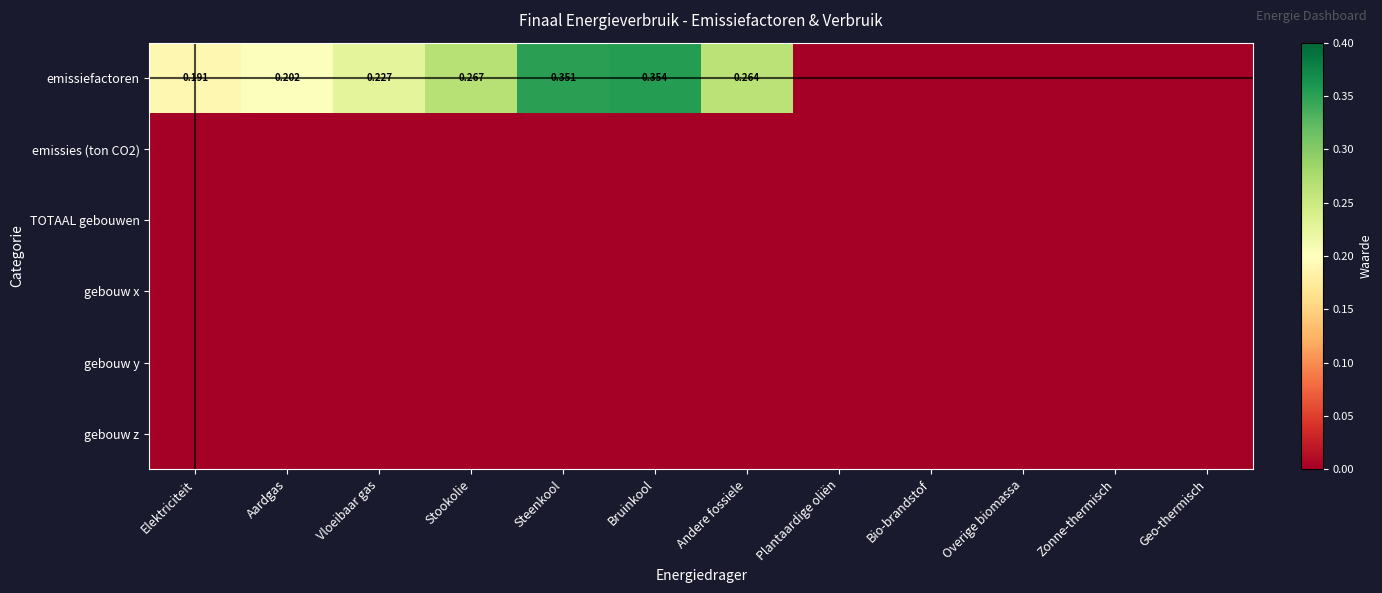

Is it true that emissies (ton CO2) equals 0.0 at Steenkool?

True